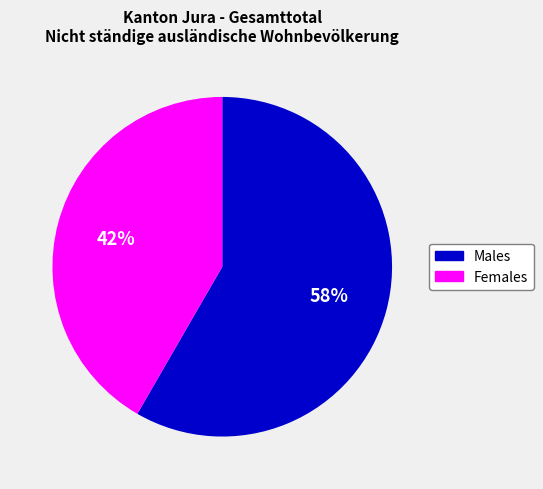

Do Females and Males together represent more than half of the pie?

Yes